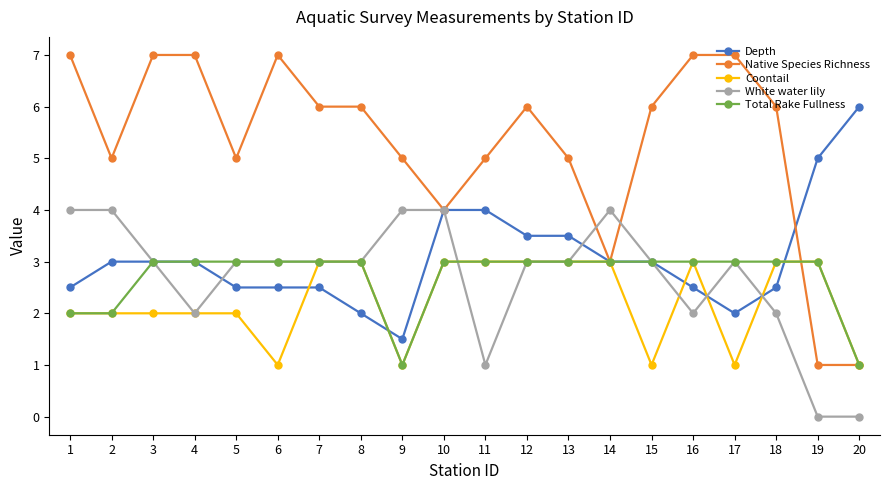

What is the value of the Native Species Richness point at the 18th from the left?

6.0